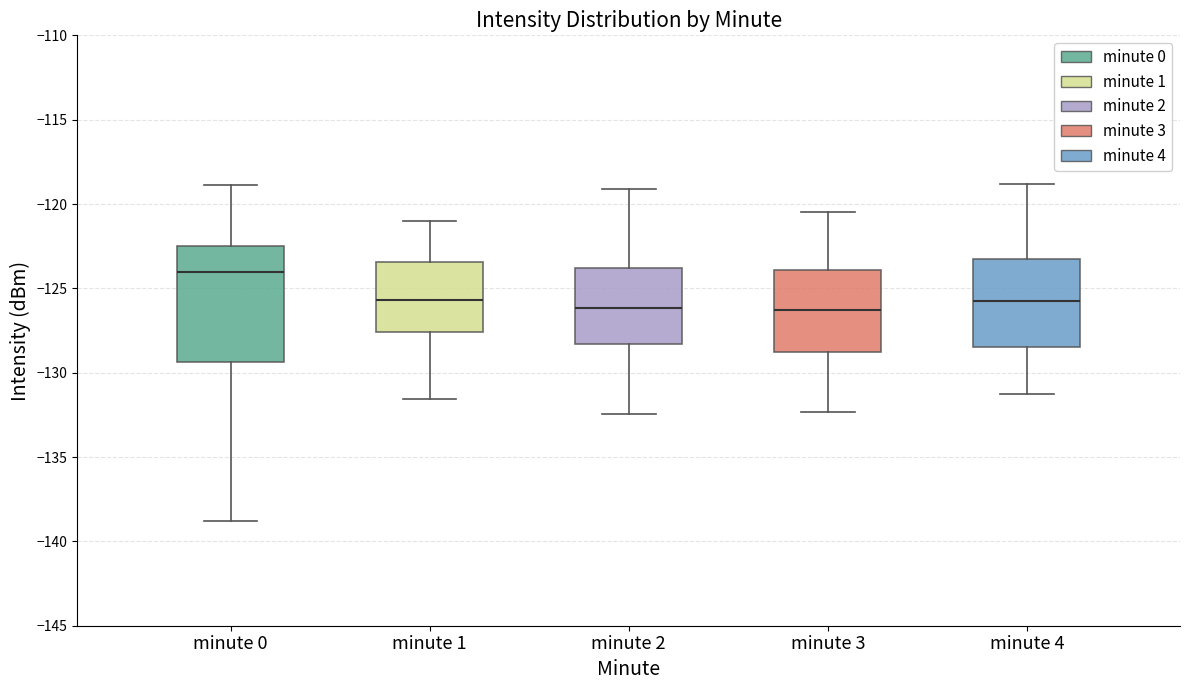

Reading left to right, read every box against the y-axis: the position of its median line, the range the box covers, and the ends of its whiskers. The values are not printed on the chart, so give them approximately, as read against the axis.

minute 0: median -124.0, box -129.5 to -122.5, whiskers -139.0 to -119.0
minute 1: median -125.5, box -127.5 to -123.5, whiskers -131.5 to -121.0
minute 2: median -126.0, box -128.5 to -124.0, whiskers -132.5 to -119.0
minute 3: median -126.5, box -129.0 to -124.0, whiskers -132.5 to -120.5
minute 4: median -125.5, box -128.5 to -123.5, whiskers -131.0 to -119.0